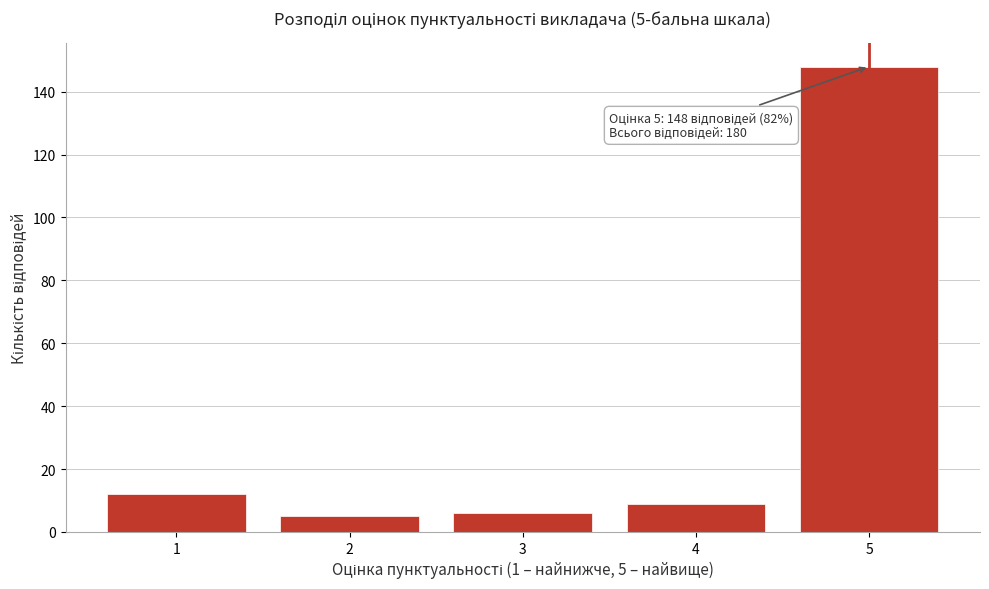

Reading left to right, list all the values displayed in this chart.

12	5	6	9	148